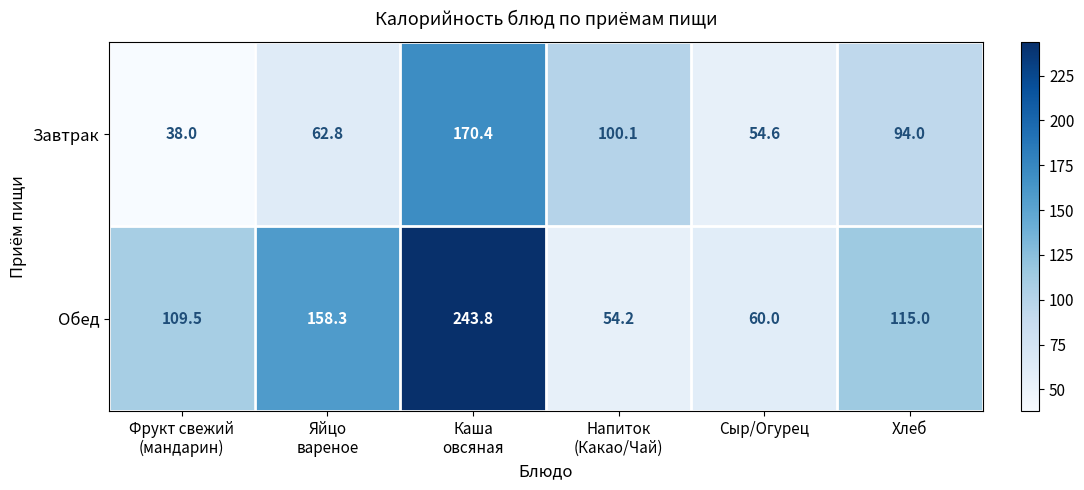

True or false: Обед has a value of 177.1 at Хлеб.

False